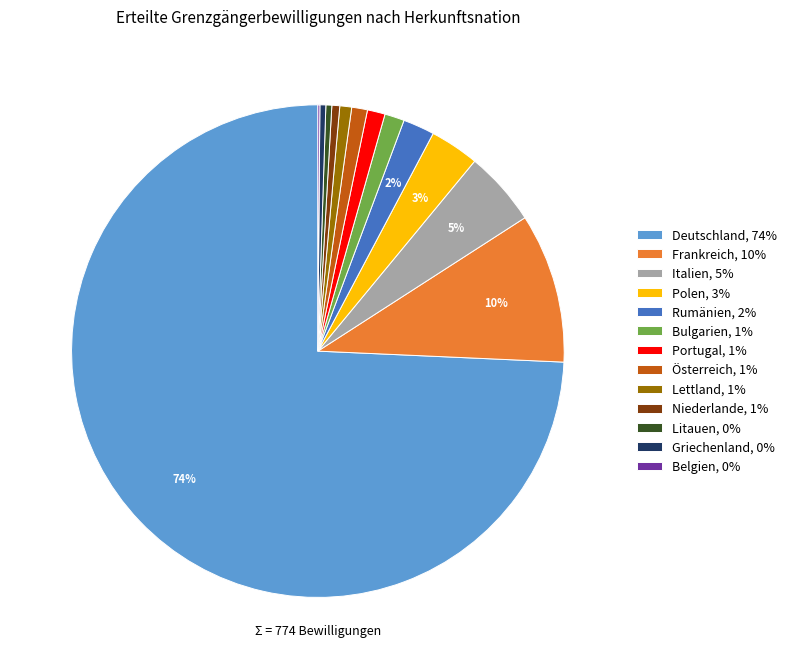

To the nearest percent, what is the average slice percentage?

8%